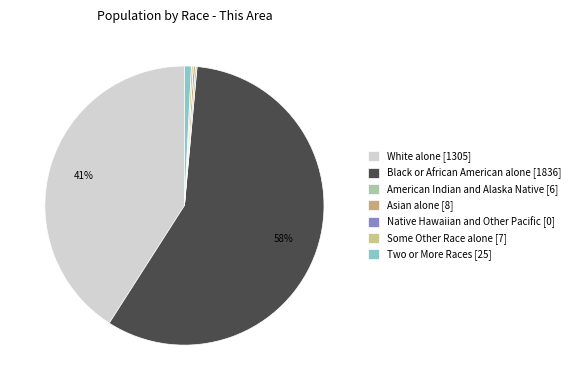

True or false: Black or African American alone accounts for 65% of the total.

False